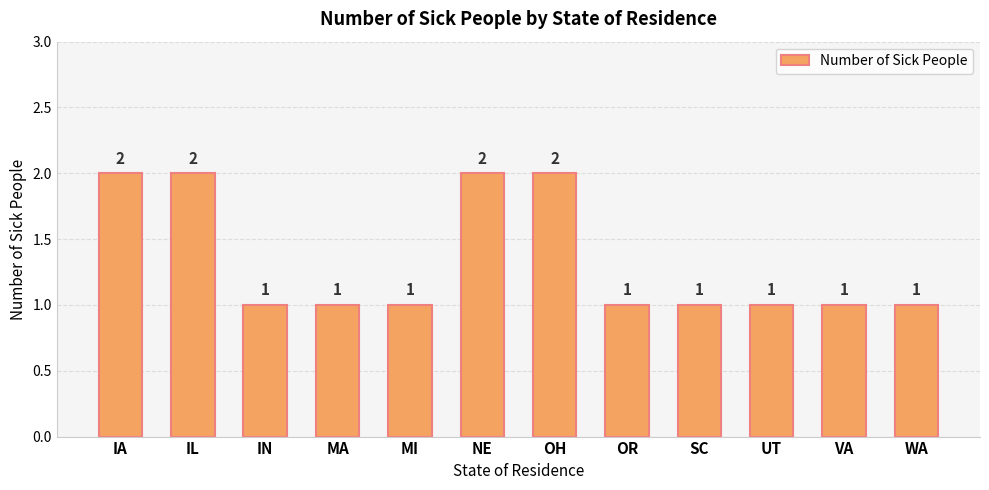

The chart shows a value of 2 at NE. True or false?

True